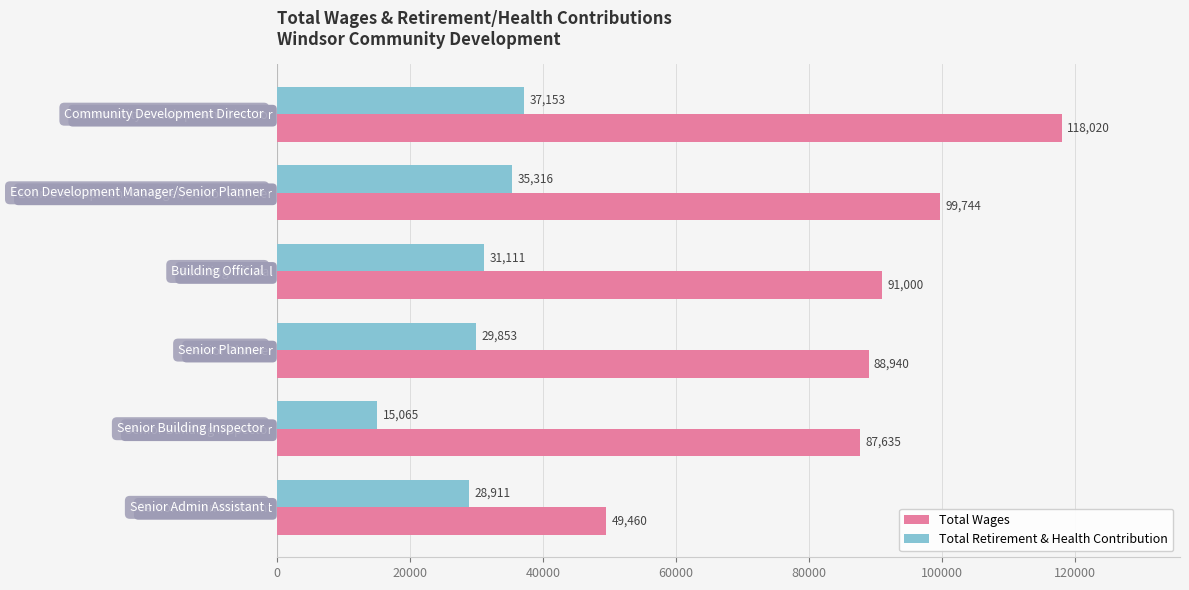

What is the total value across all series at Community Development Director?

155173